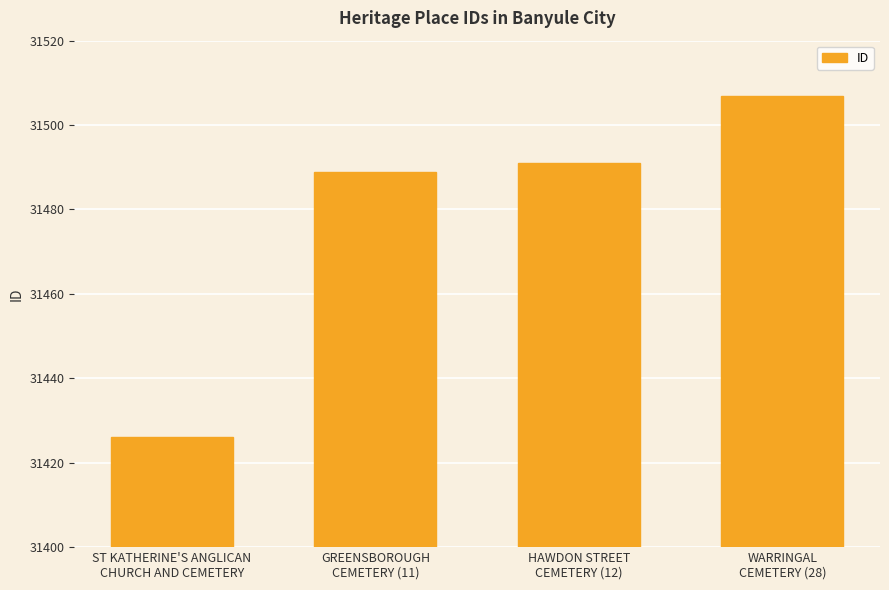

Are the bars horizontal?

No